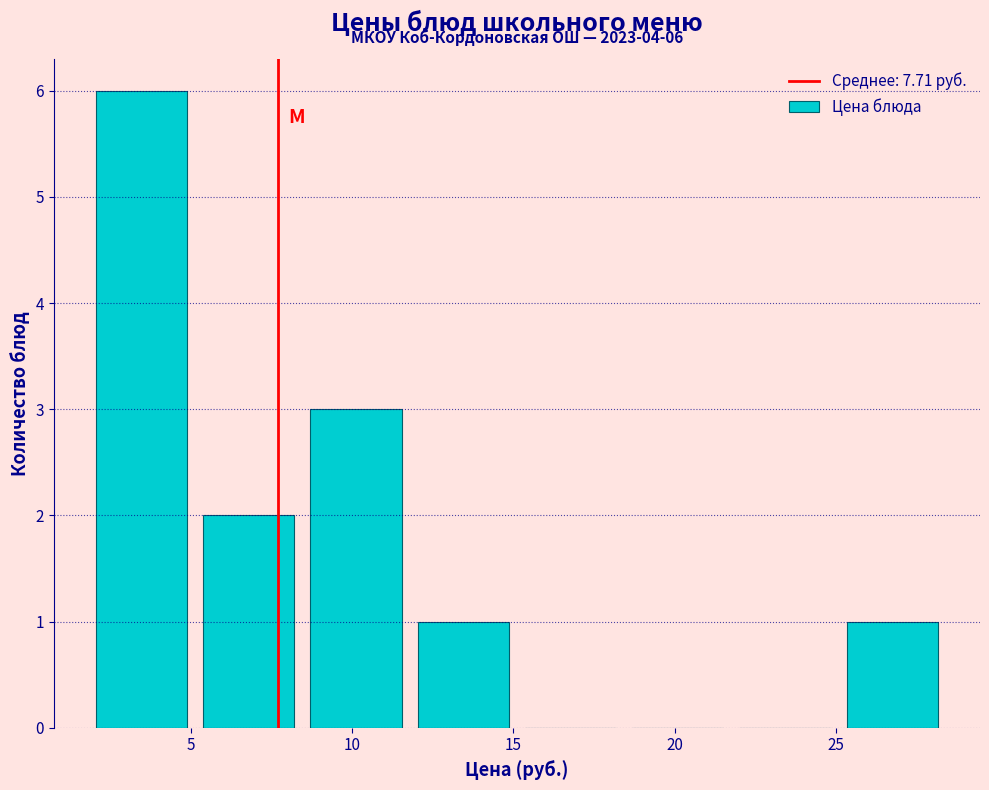

Which range on the x-axis has the tallest bar?

2.0 to 5.0